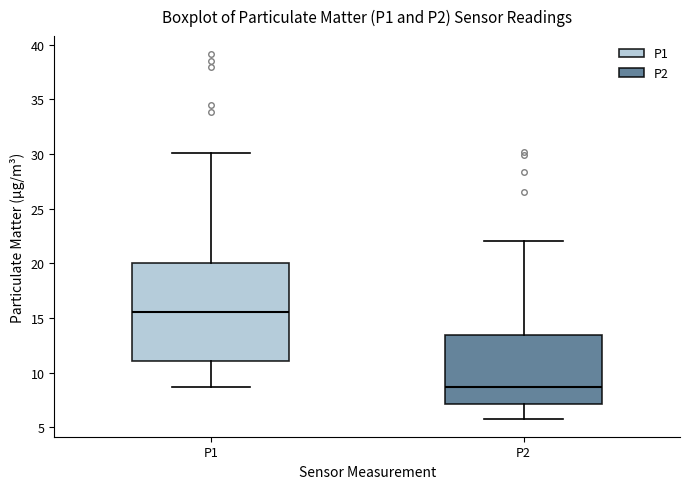

Which box is the tallest, from its lower edge to its upper edge?

P1